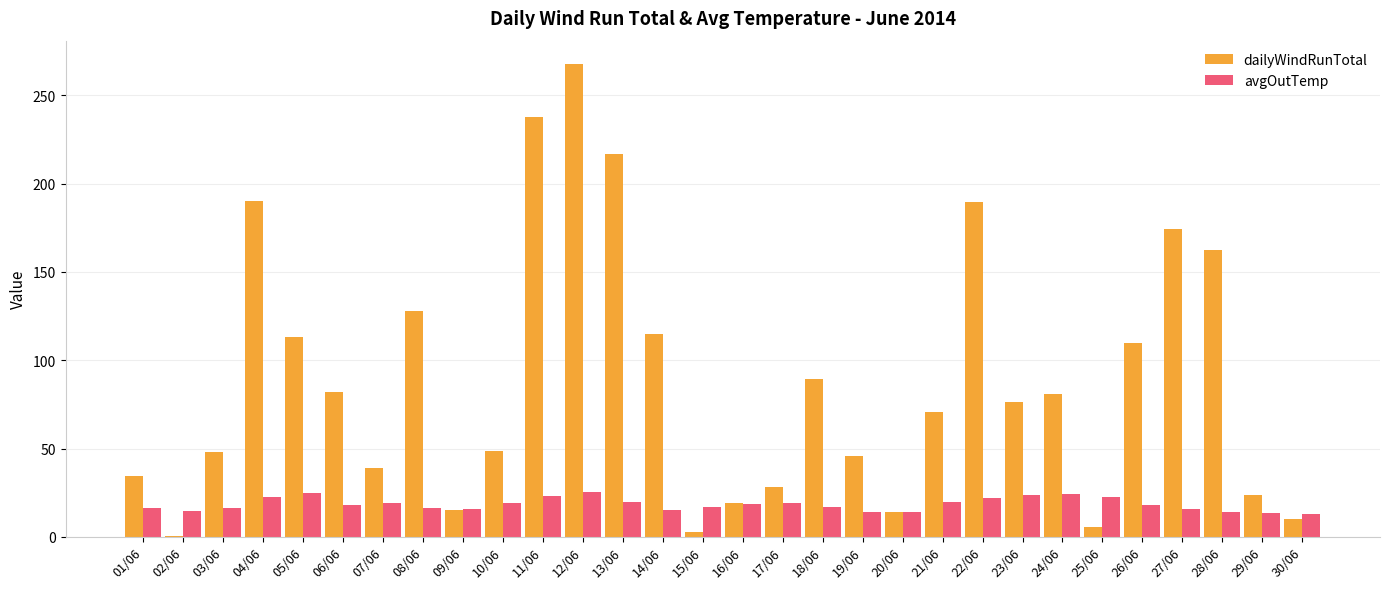

What is the sum of all avgOutTemp values?

553.9